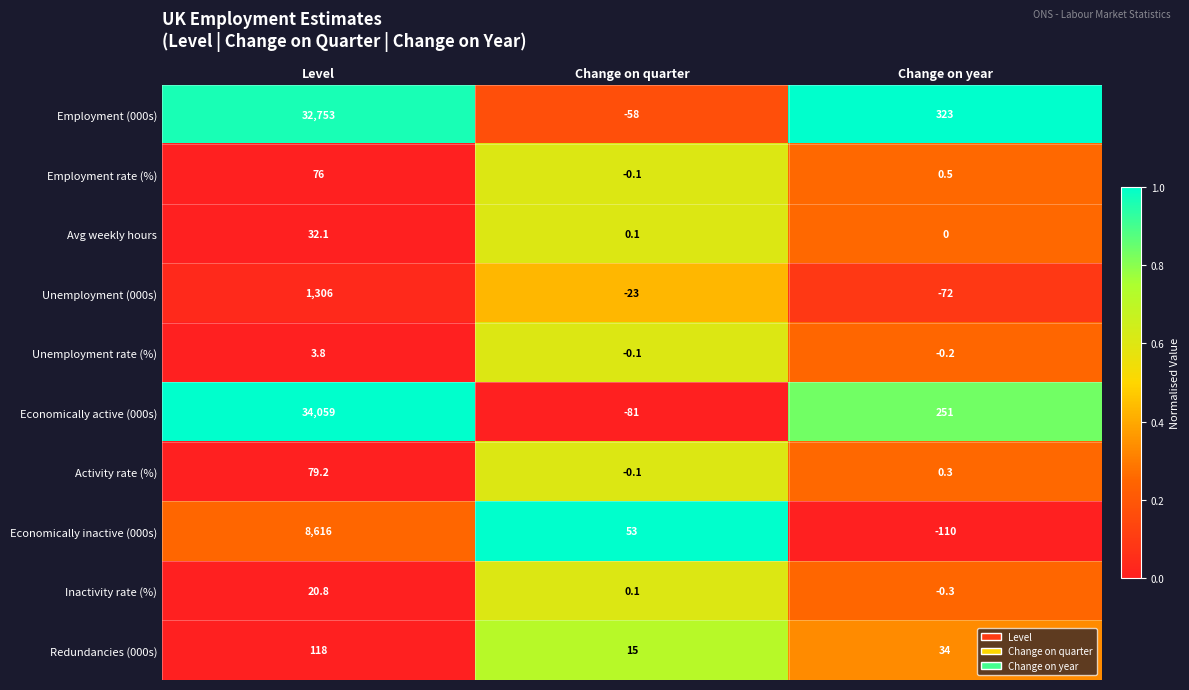

Reading left to right, transcribe all the data shown in this chart.

Employment (000s): Level=32753.0	Change on quarter=-58.0	Change on year=323.0
Employment rate (%): Level=76.0	Change on quarter=-0.1	Change on year=0.5
Avg weekly hours: Level=32.1	Change on quarter=0.1	Change on year=0.0
Unemployment (000s): Level=1306.0	Change on quarter=-23.0	Change on year=-72.0
Unemployment rate (%): Level=3.8	Change on quarter=-0.1	Change on year=-0.2
Economically active (000s): Level=34059.0	Change on quarter=-81.0	Change on year=251.0
Activity rate (%): Level=79.2	Change on quarter=-0.1	Change on year=0.3
Economically inactive (000s): Level=8616.0	Change on quarter=53.0	Change on year=-110.0
Inactivity rate (%): Level=20.8	Change on quarter=0.1	Change on year=-0.3
Redundancies (000s): Level=118.0	Change on quarter=15.0	Change on year=34.0